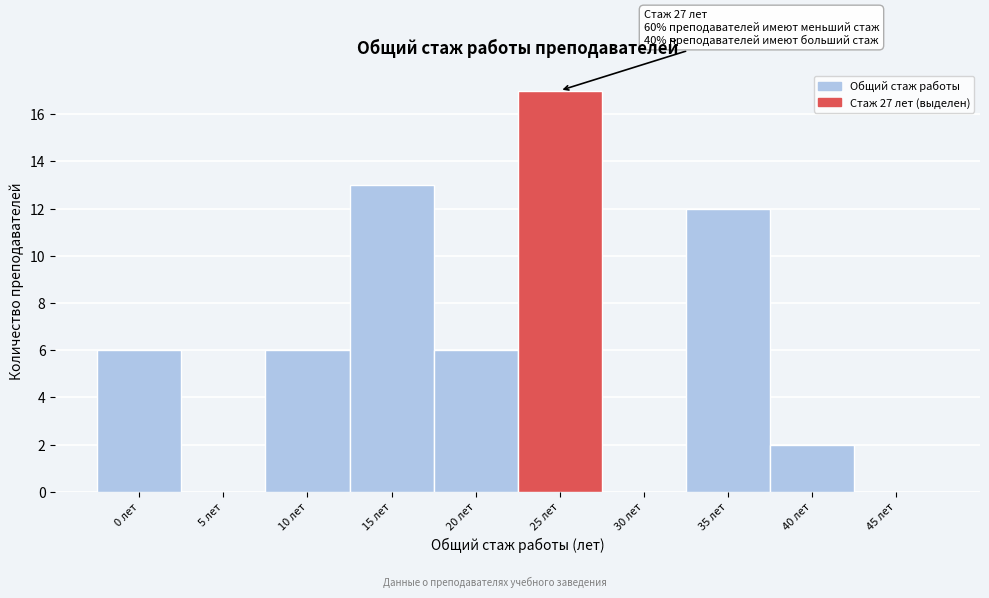

Reading left to right, list all the values displayed in this chart.

0 лет=6	5 лет=0	10 лет=6	15 лет=13	20 лет=6	25 лет=17	30 лет=0	35 лет=12	40 лет=2	45 лет=0